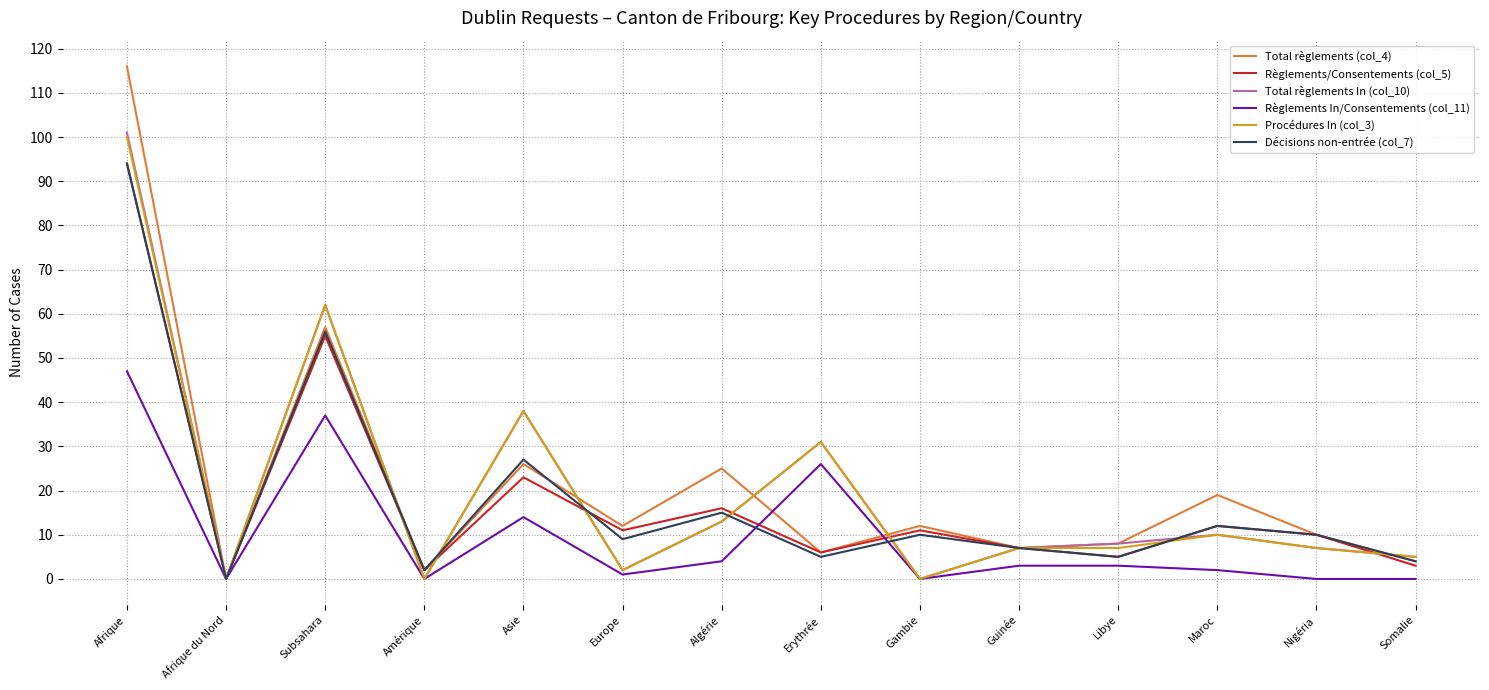

The Règlements/Consentements (col_5) series shows 38 at Asie. True or false?

False